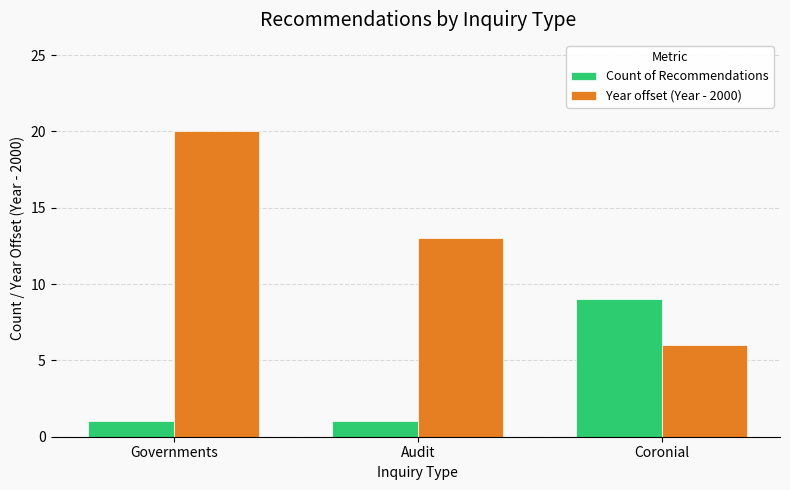

How many bars are there in total?

6